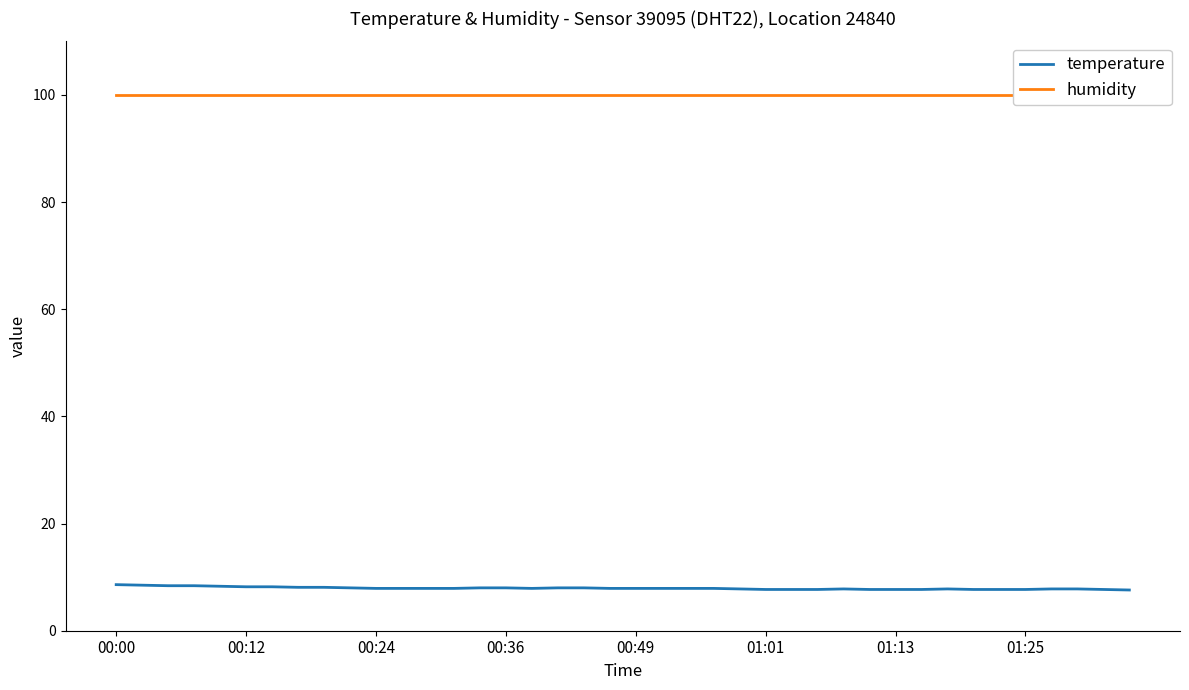

What are all the series names shown in the legend?

temperature, humidity